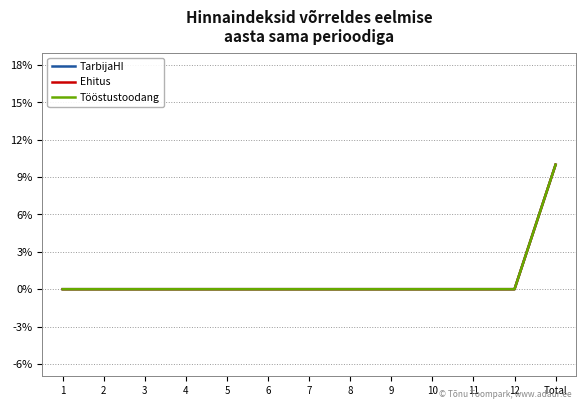

Is this an area chart (filled region under the line)?

No